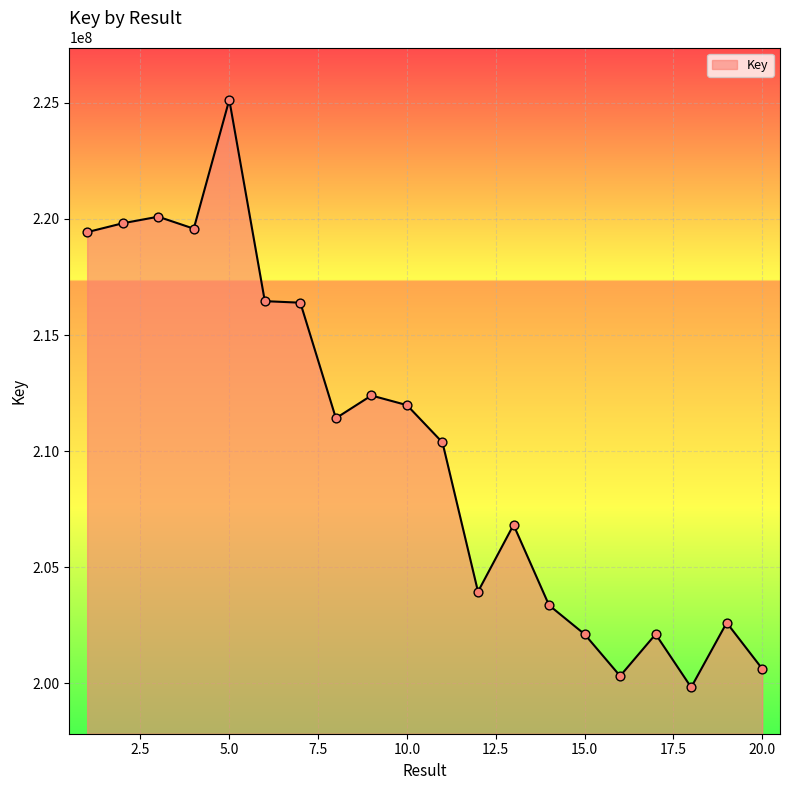

What is the difference between the maximum and minimum values?

25315916